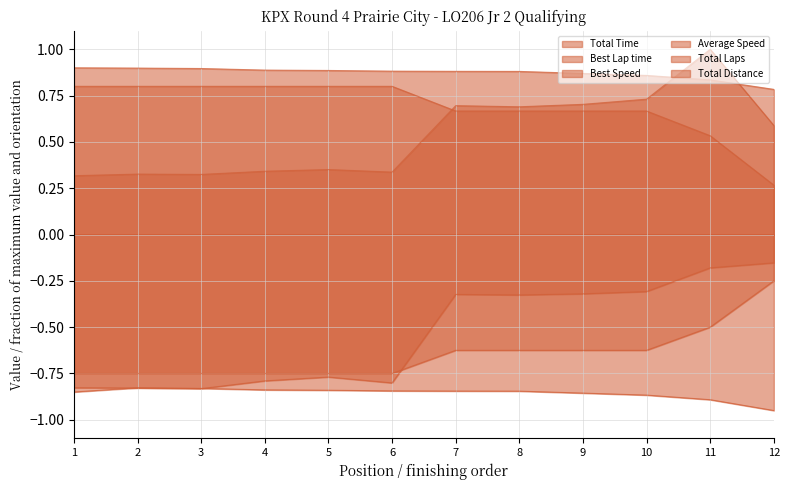

Does the chart display data point markers on the line(s)?

No